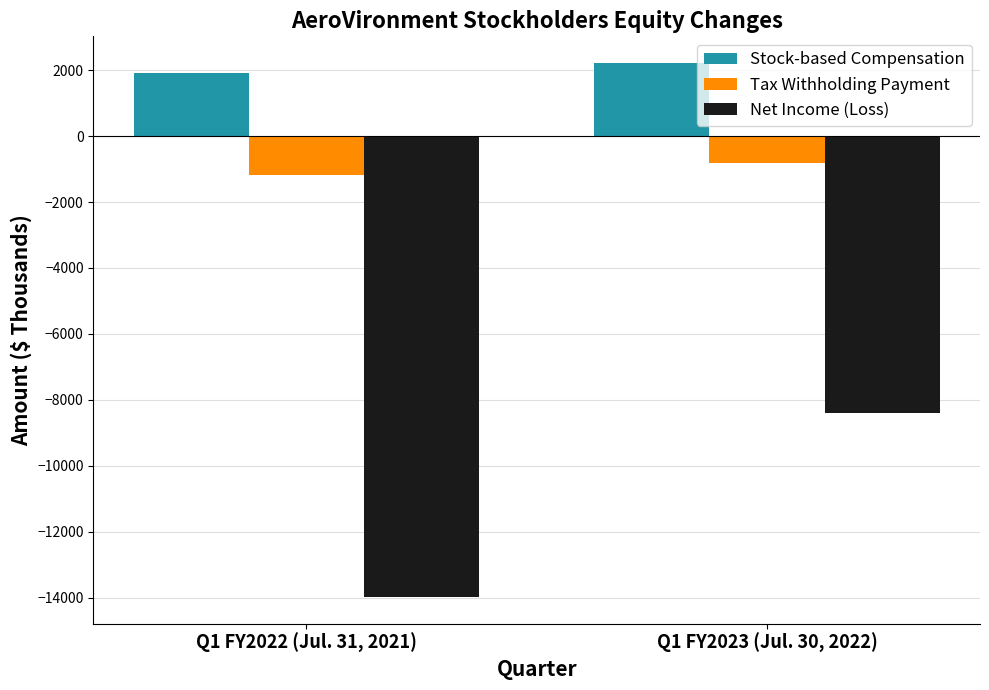

The value of Stock-based Compensation at Q1 FY2023 (Jul. 30, 2022) is 3184. True or false?

False